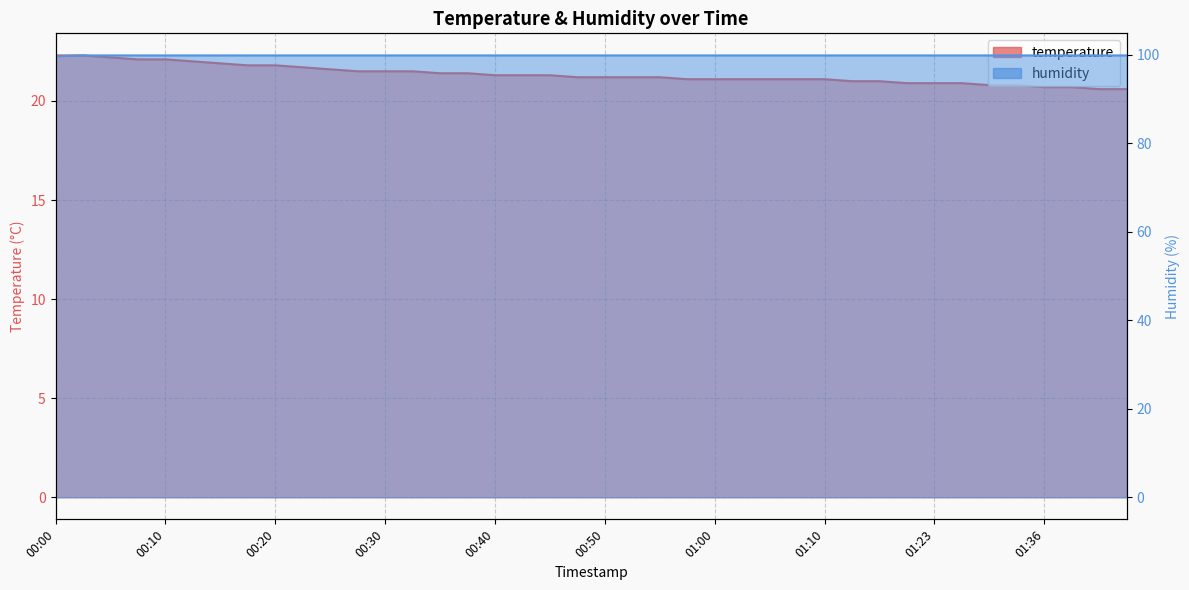

True or false: humidity and temperature cross at least once.

False